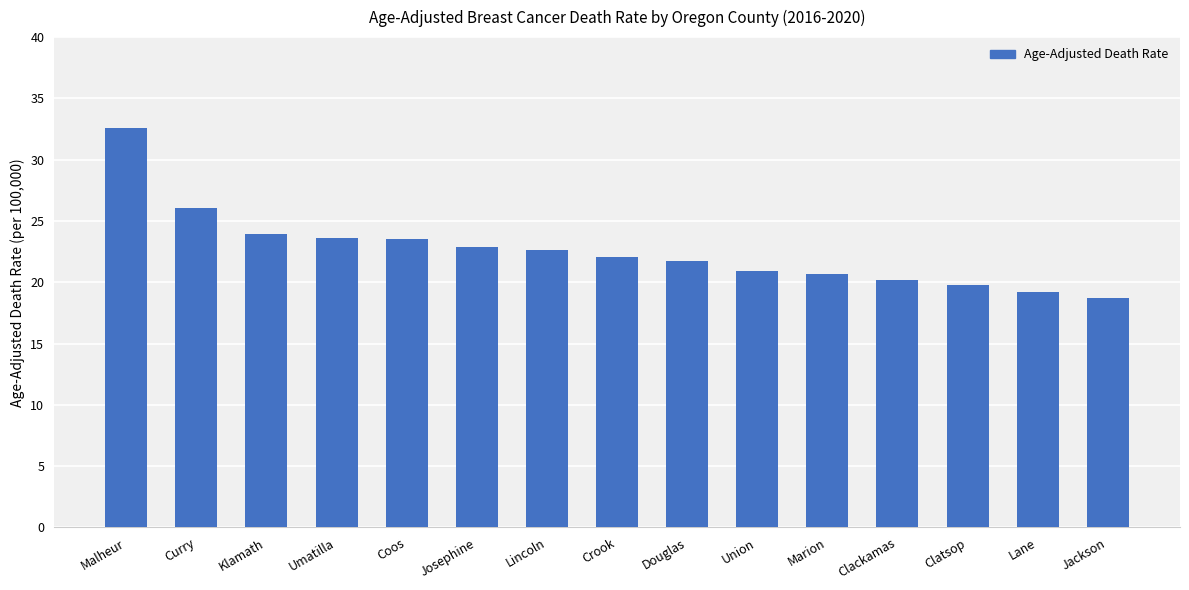

What position from the right is Josephine?

10